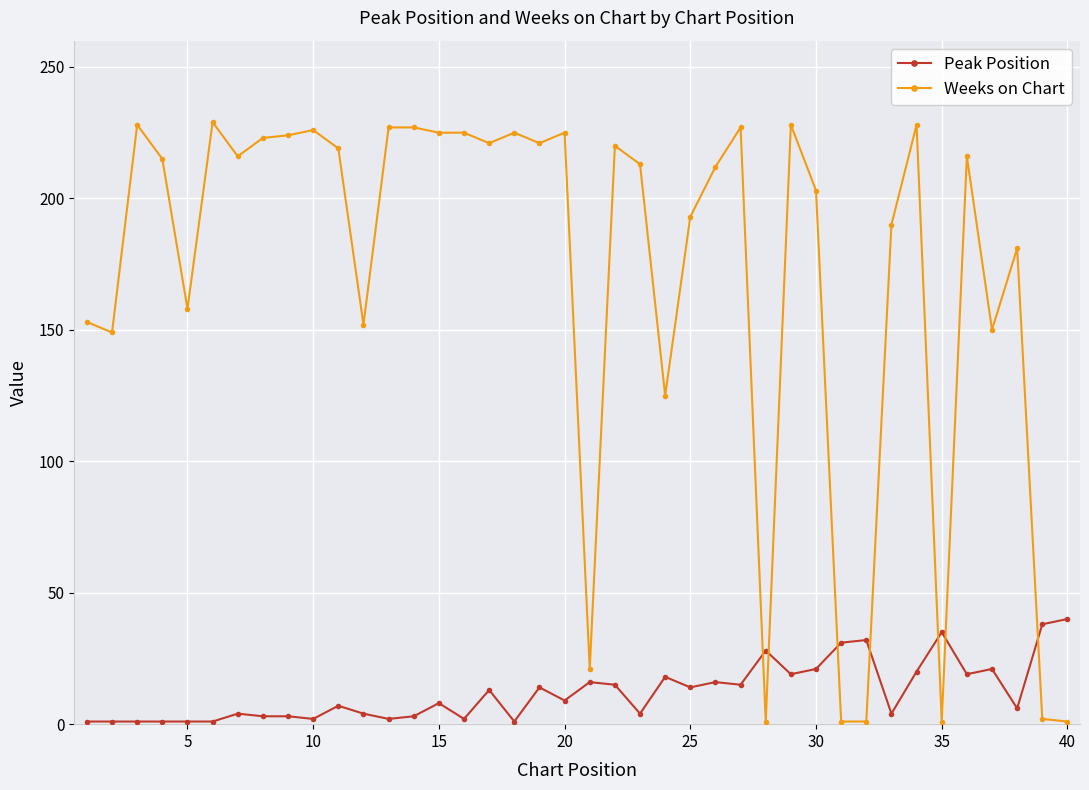

What is the greatest value displayed?

229